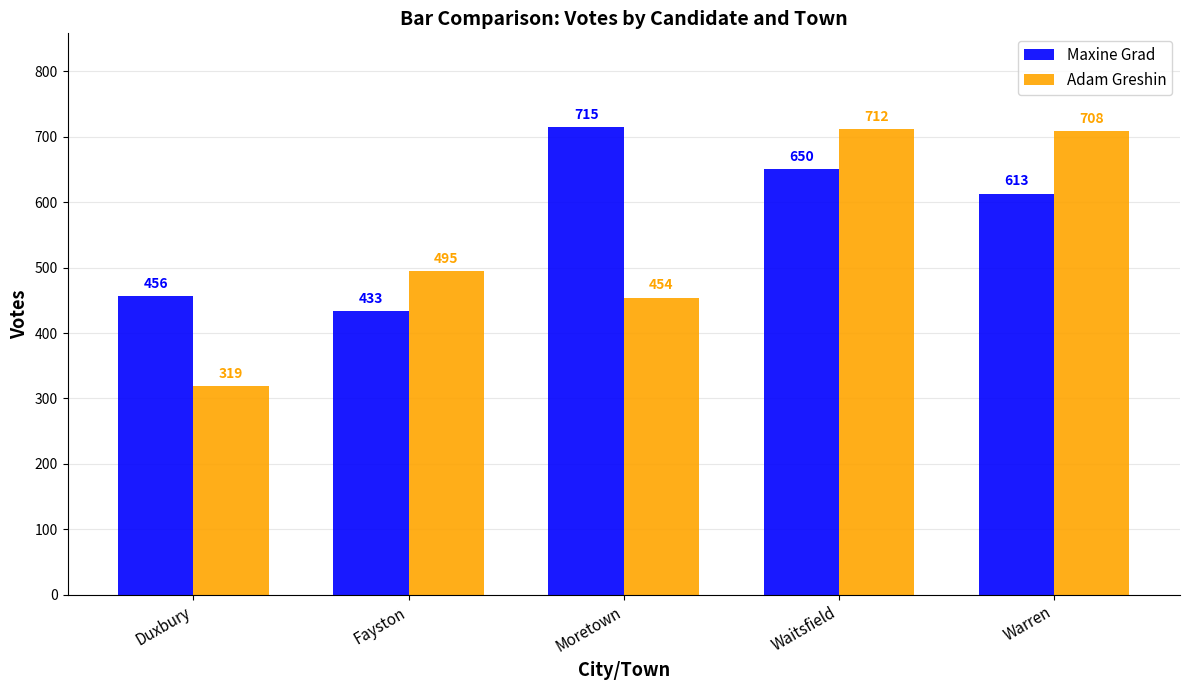

Rank the series at Duxbury from lowest to highest value.

Adam Greshin, Maxine Grad